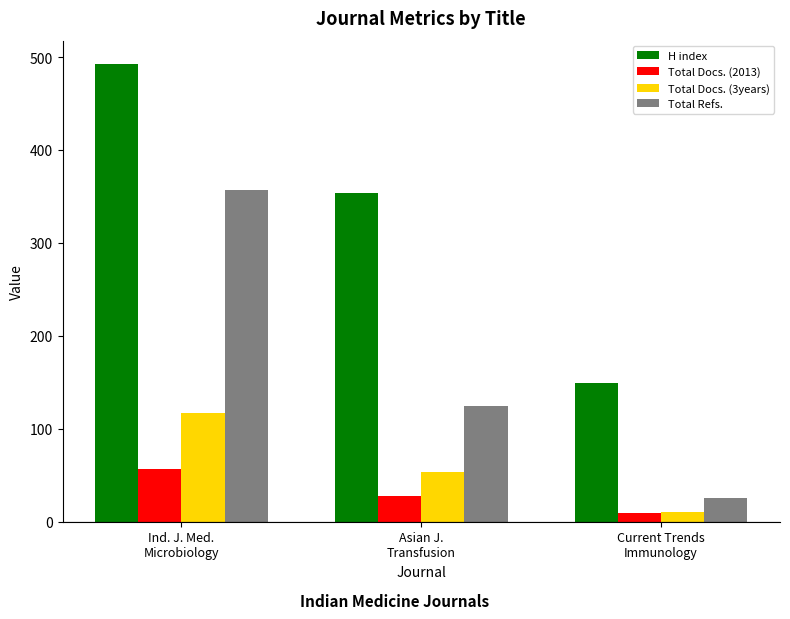

Does the chart contain any negative values?

No